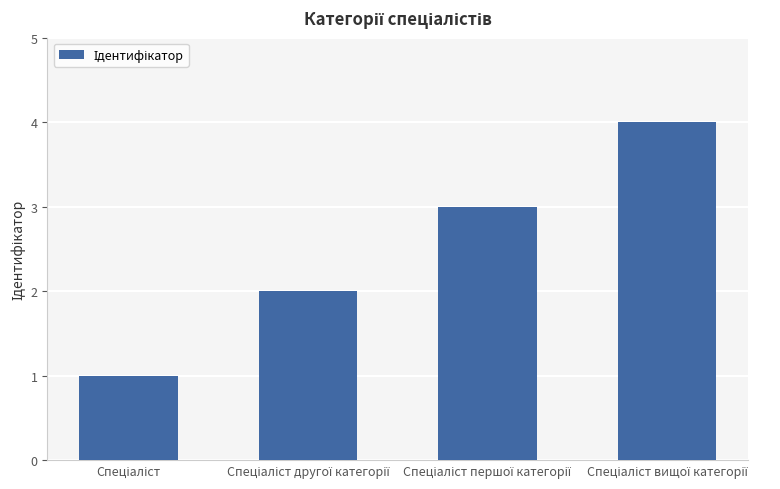

What is the difference between the maximum and minimum values?

3